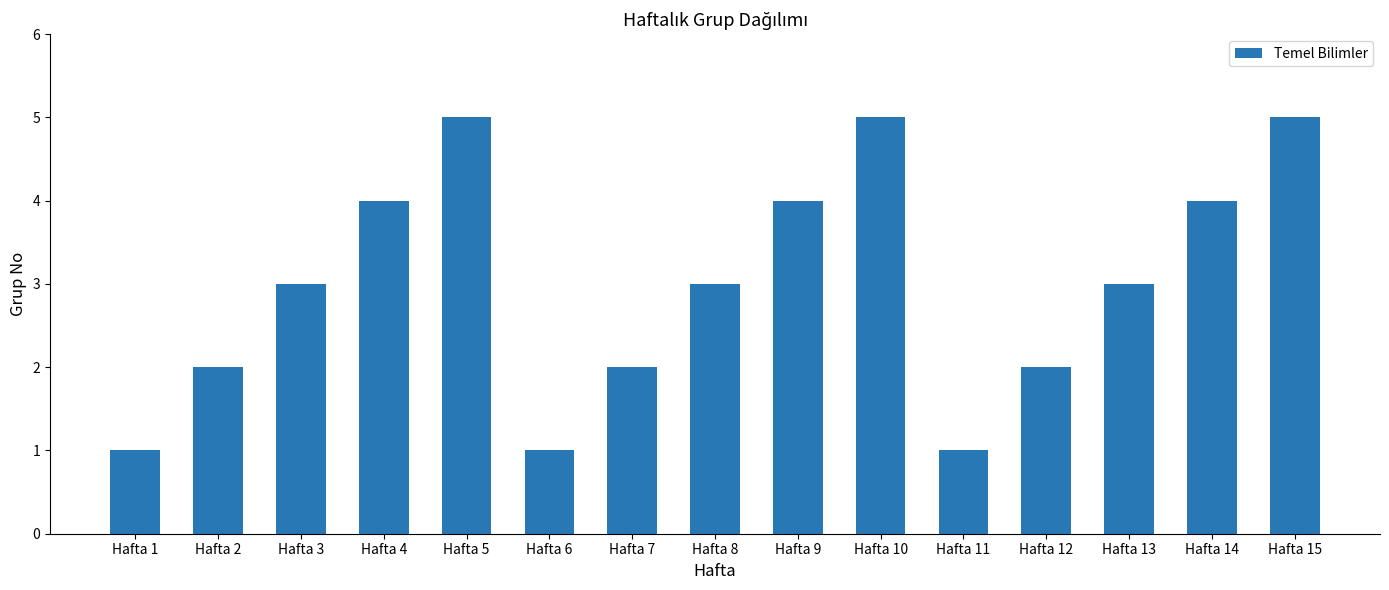

What is the value of the 10th bar from the left?

5